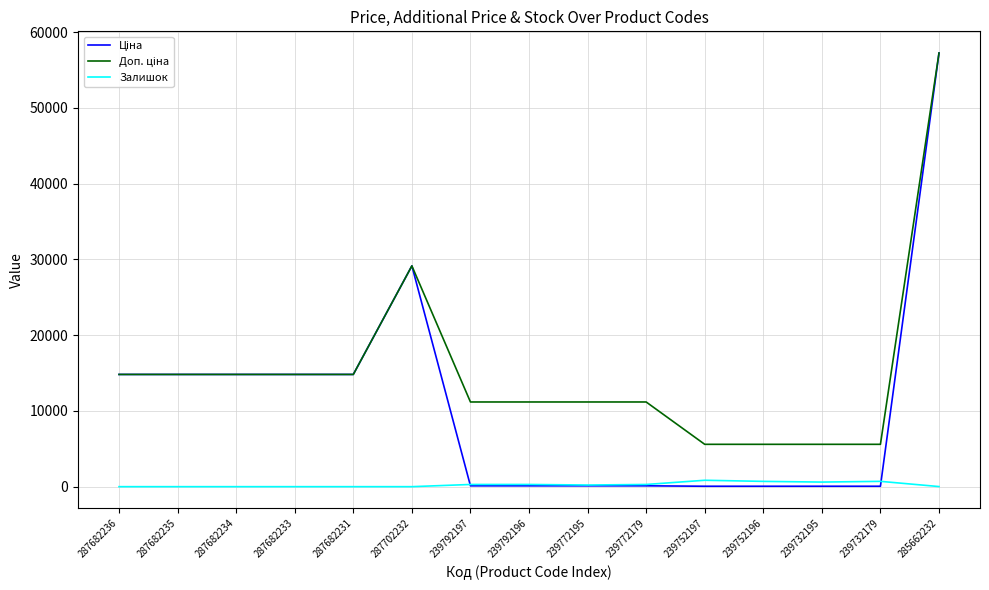

The Залишок series shows 218.0 at 239772195. True or false?

True